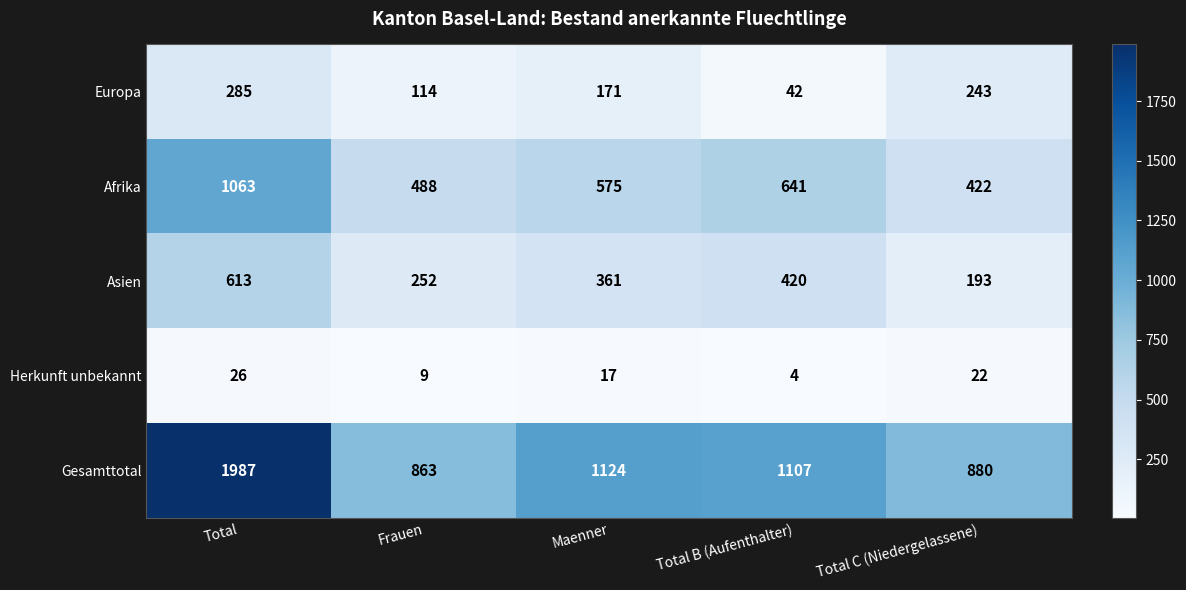

What is the maximum value shown in the chart?

1987